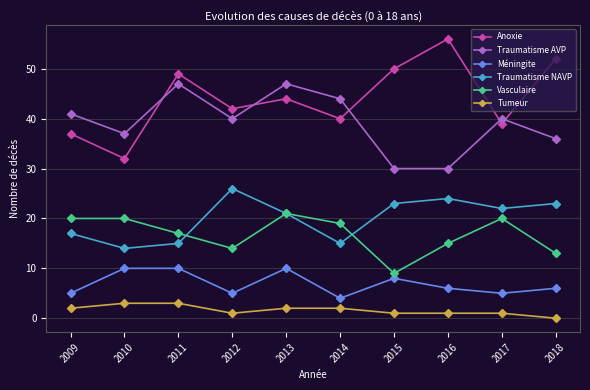

Which series has the largest range (max minus min)?

Anoxie